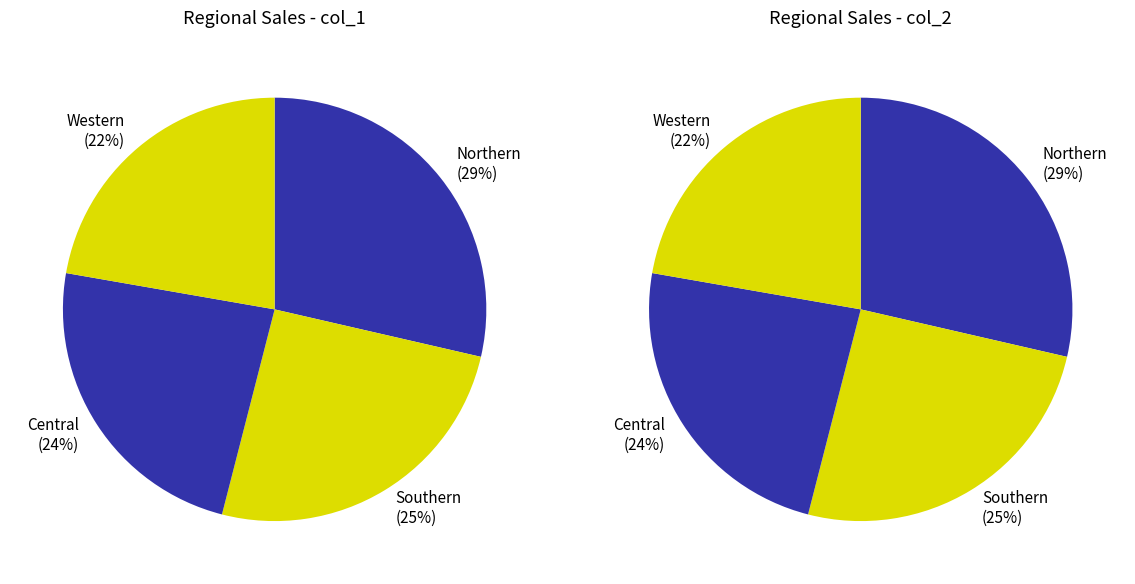

To the nearest percent, what is the combined percentage of Western and Southern?

48%